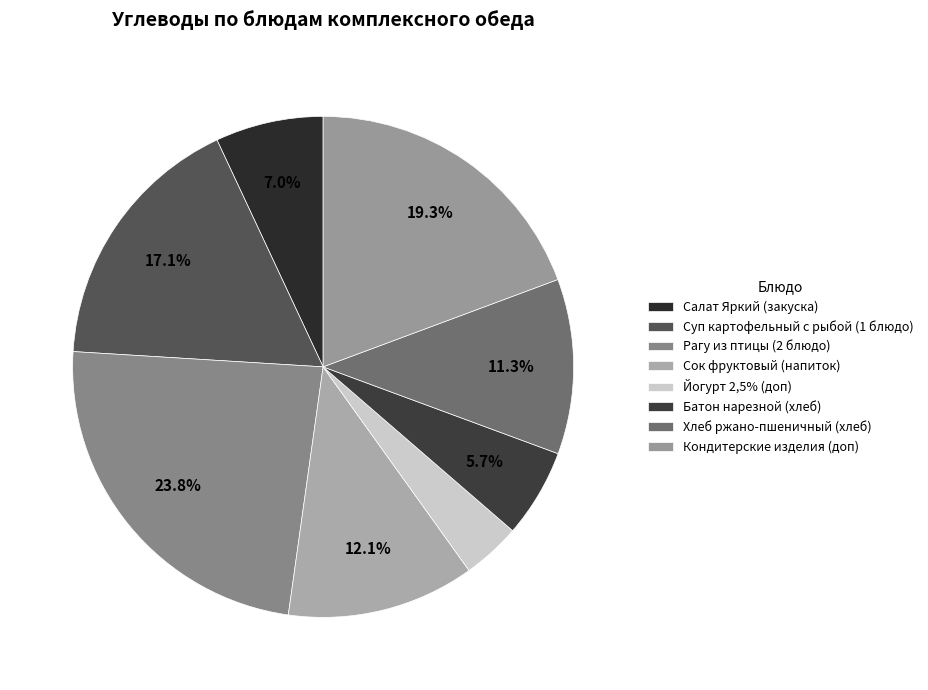

To the nearest percent, what is the average slice percentage?

12%